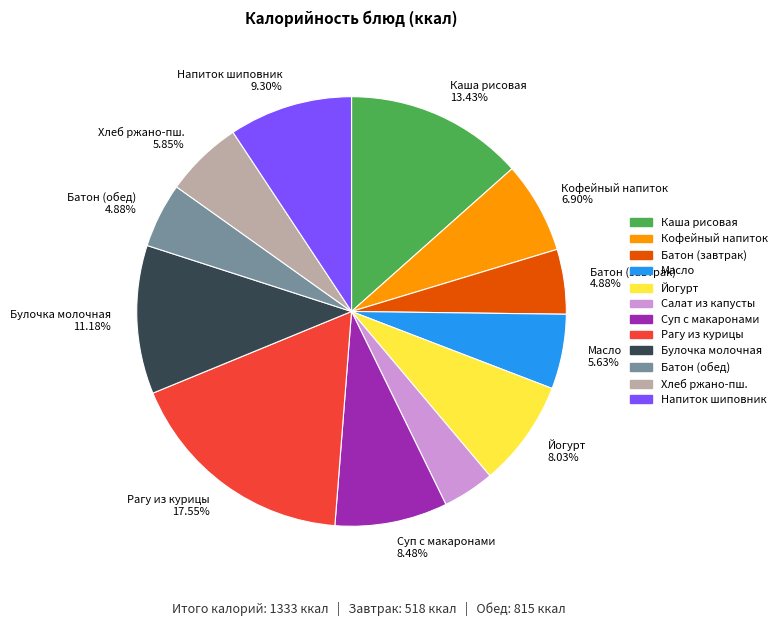

Does any single category account for the majority?

No